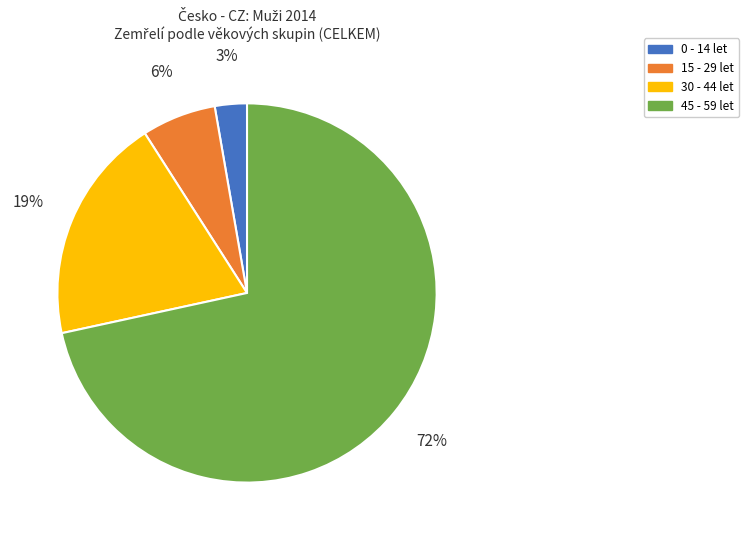

How many segments does this pie chart have?

4